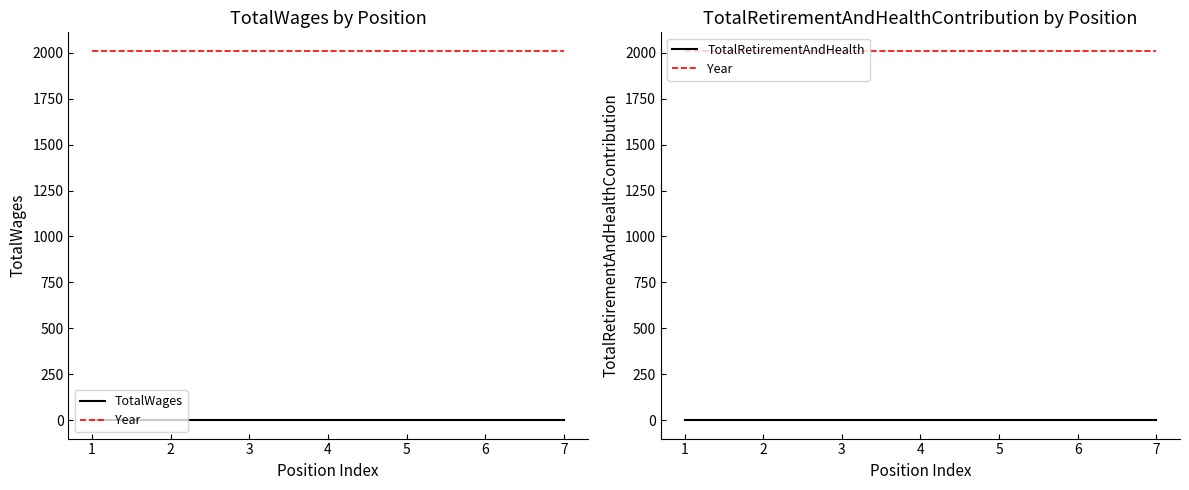

What are all the series names shown in the legend?

TotalWages, Year, TotalRetirementAndHealth